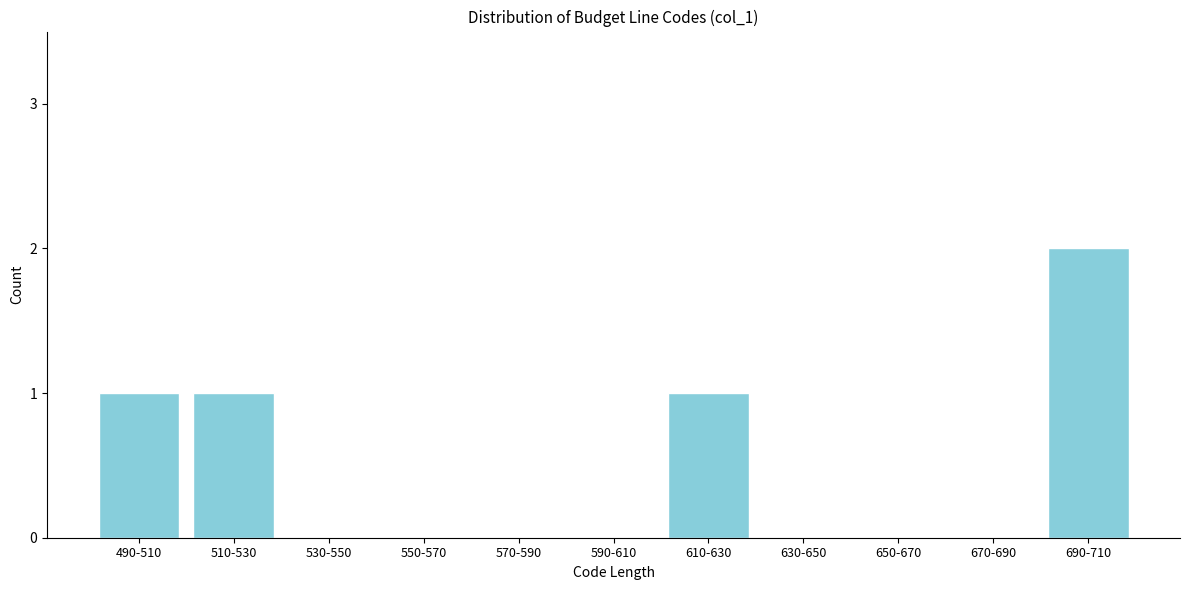

Reading left to right, transcribe all the data shown in this chart.

490-510=1	510-530=1	530-550=0	550-570=0	570-590=0	590-610=0	610-630=1	630-650=0	650-670=0	670-690=0	690-710=2